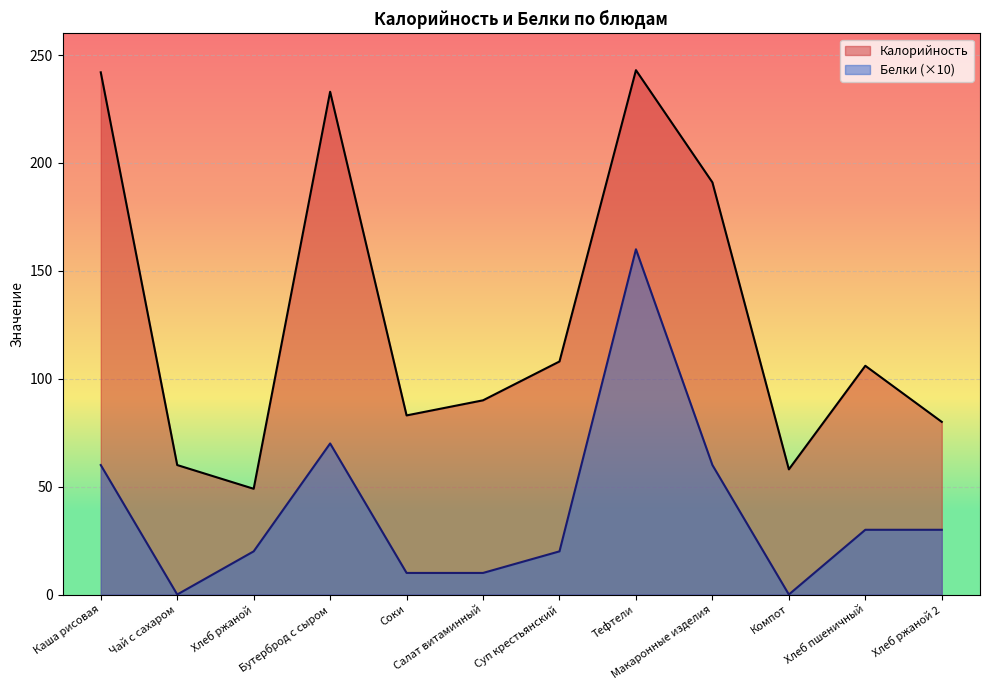

What is the value of the Белки point at the 5th from the left?

10